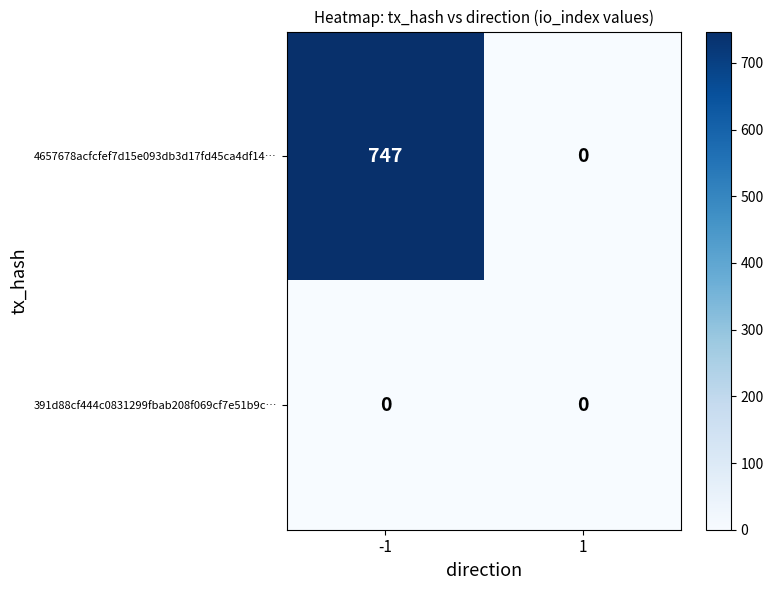

At how many categories does at least one series exceed 655?

1